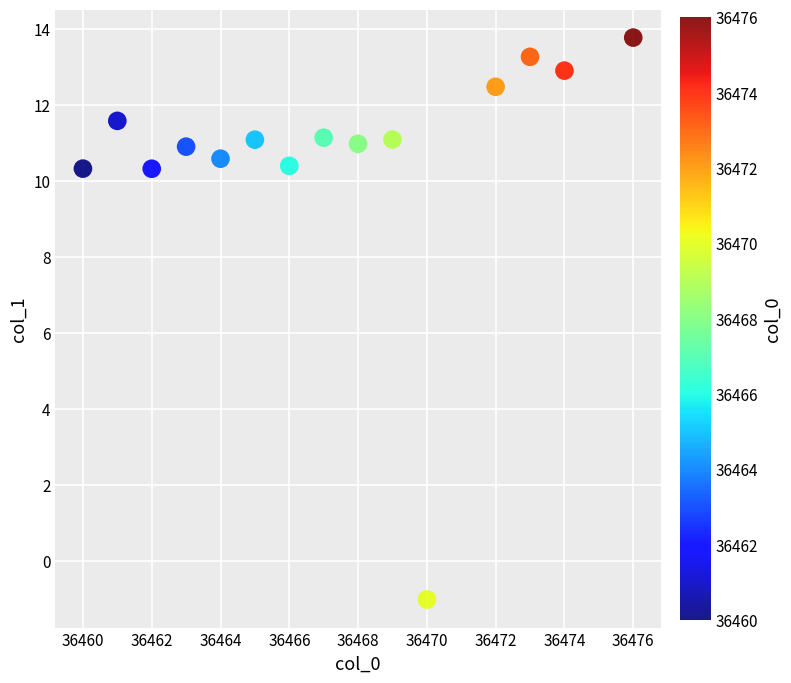

What is the range of Y values (max minus min)?

14.8